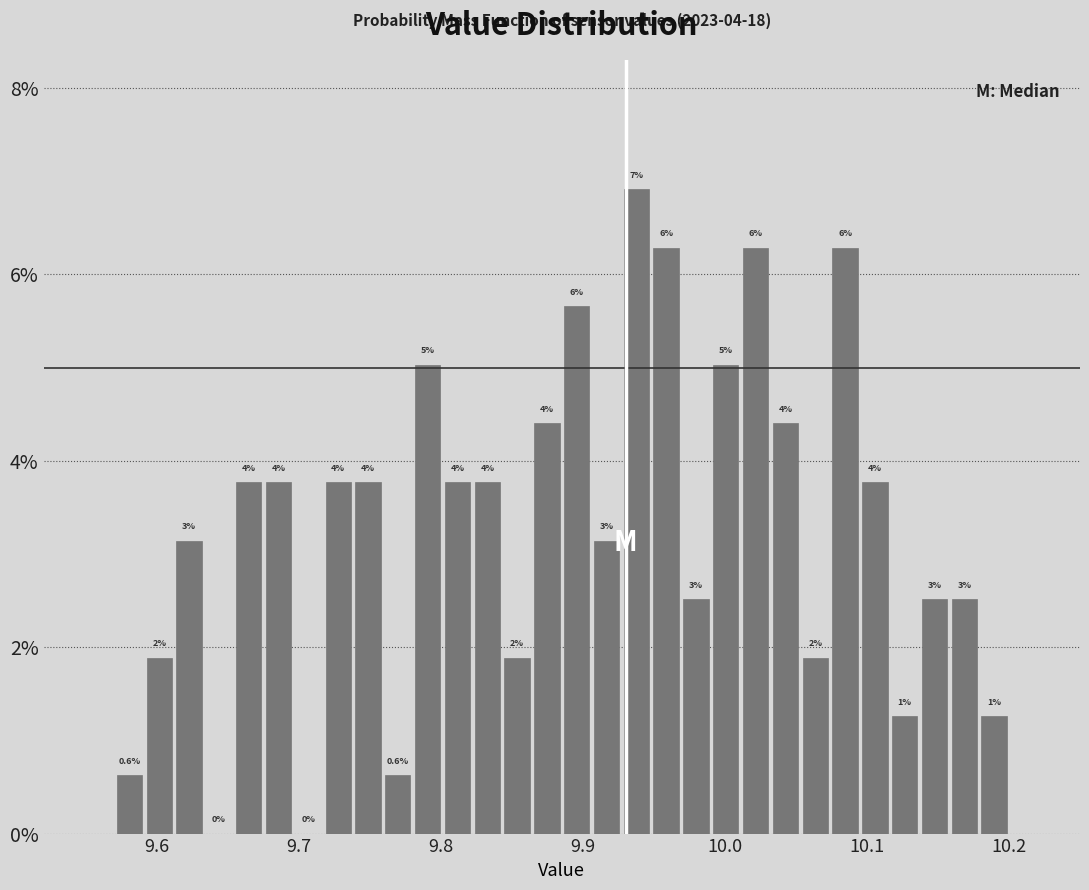

Around what value on the x-axis is the tallest bar? Give the approximate position of its centre, as read against the axis.

9.94